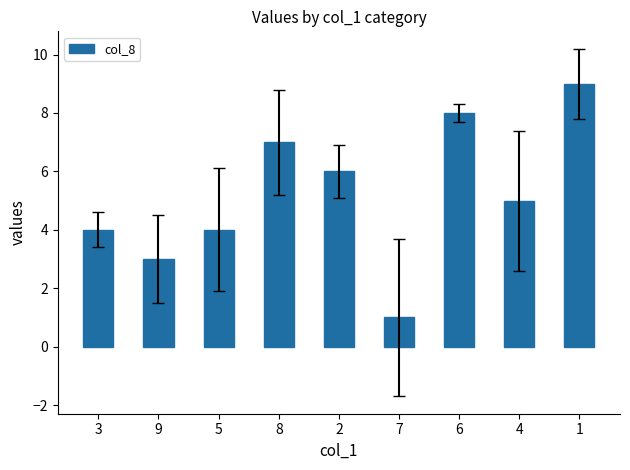

What position from the right is 9?

8